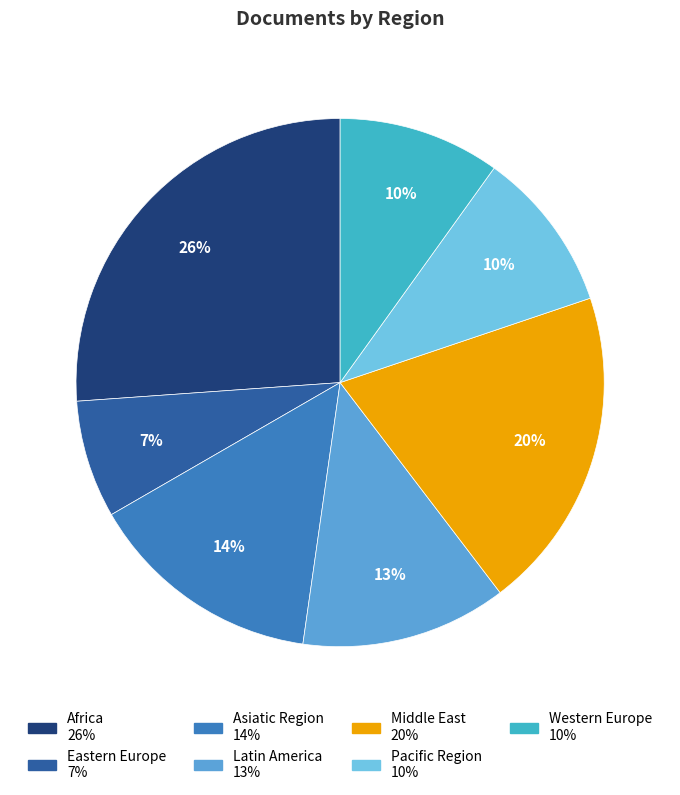

The Latin America slice represents 2% of the pie. True or false?

False